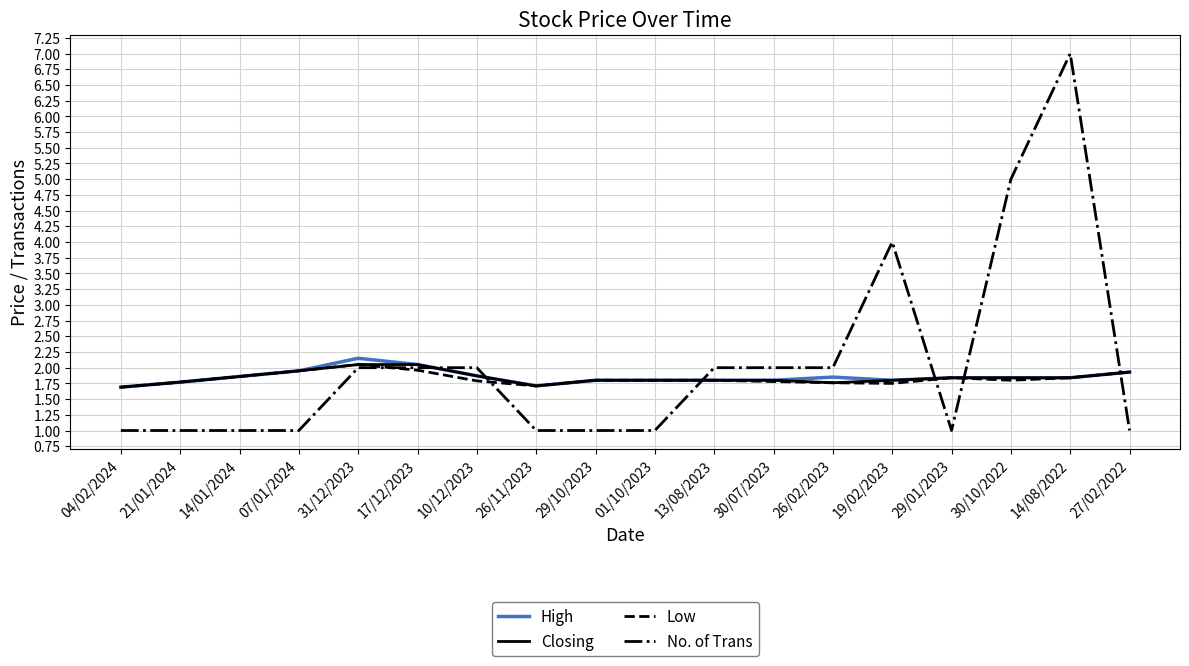

The Low series shows 0.5 at 14/08/2022. True or false?

False